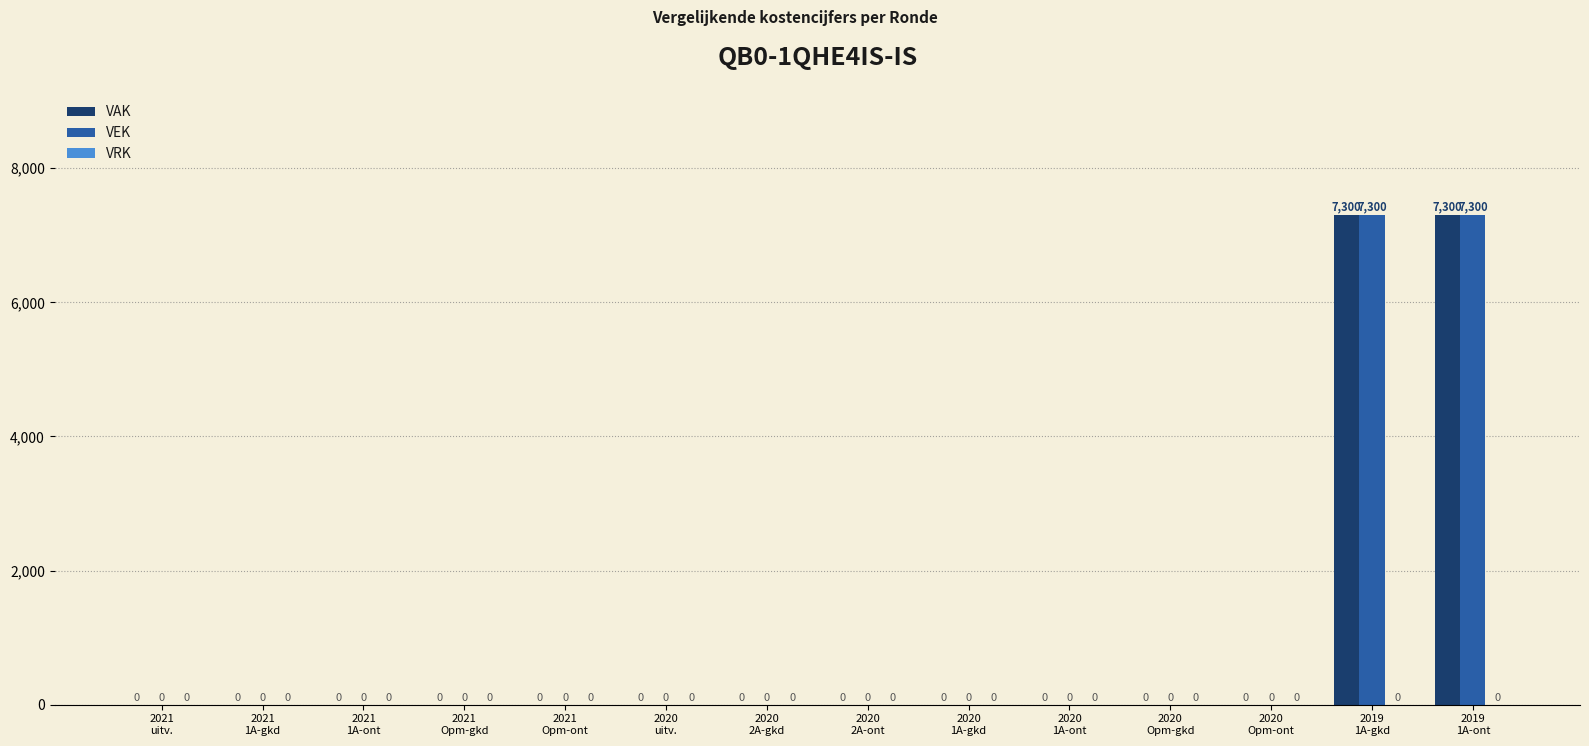

The value of VEK at 2020
2A-gkd is -3119. True or false?

False